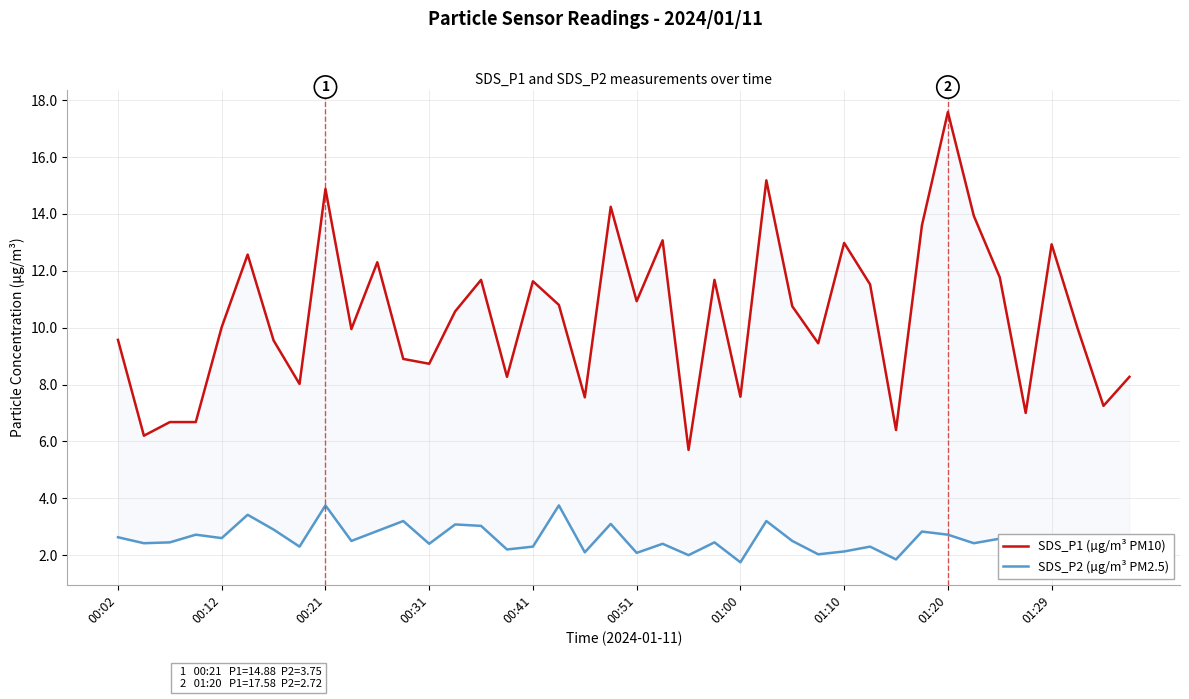

The SDS_P2 (µg/m³ PM2.5) series shows 3.1 at 21. True or false?

False